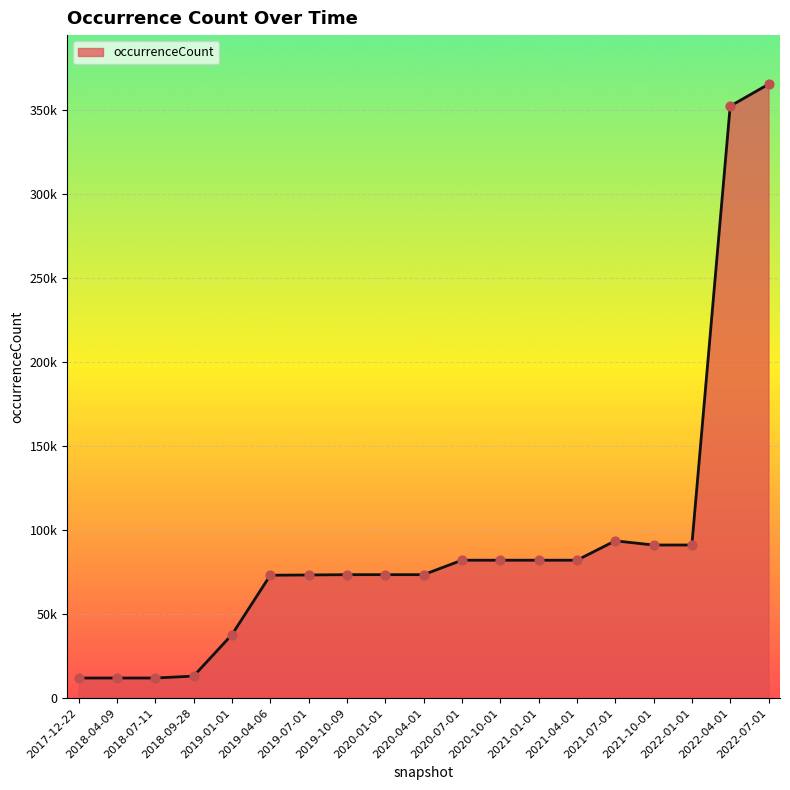

What is the change in value from 2019-04-06 to 2020-01-01?

+333